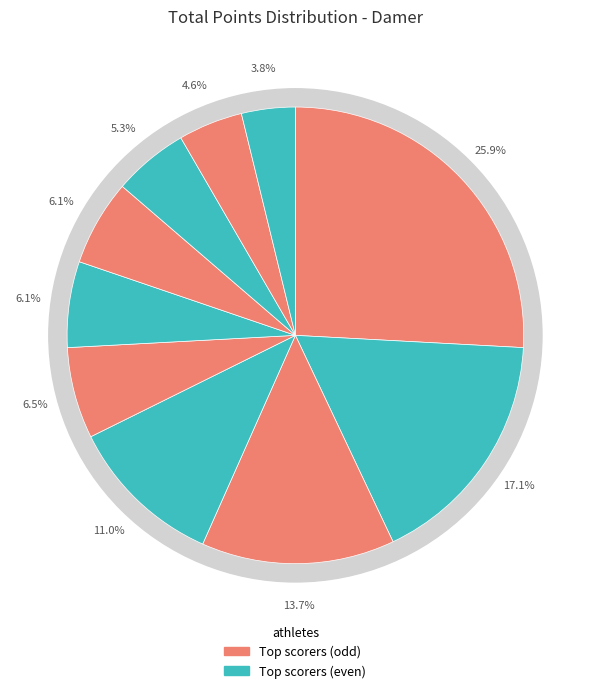

Rank the categories by value from highest to lowest.

Lisa Johansson, Grace Pold, Malin Grant, Jessica Jansson, Mathlida Dahlqvist, Anette Regenbrg, Anna, Marie Karlsson, Jasmin Ahnfors, Garance